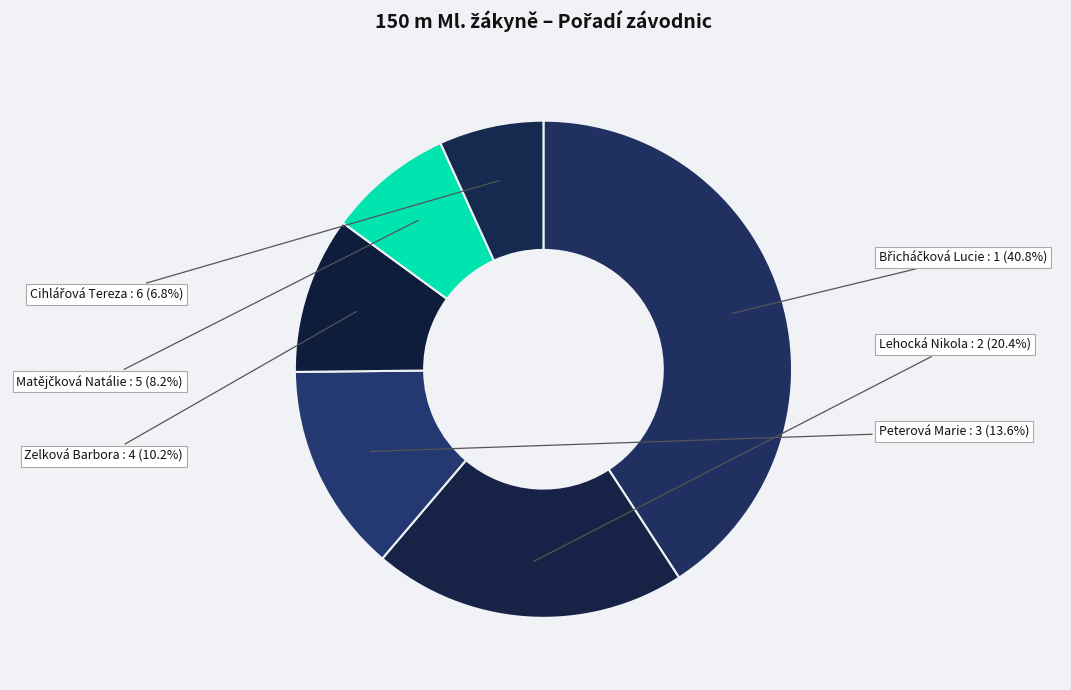

To the nearest percent, what is the difference between the Lehocká Nikola and Zelková Barbora slice percentages?

10%